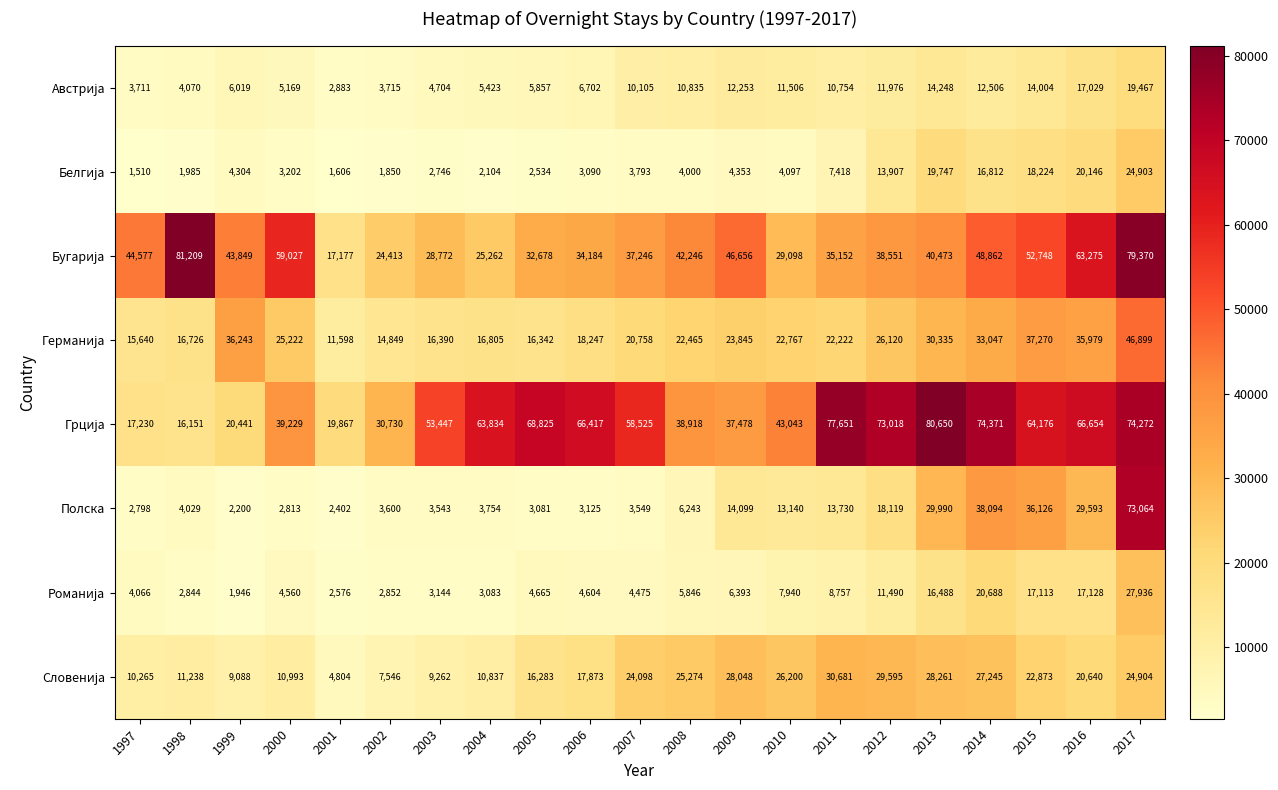

What is the sum of all Полска values?

307092